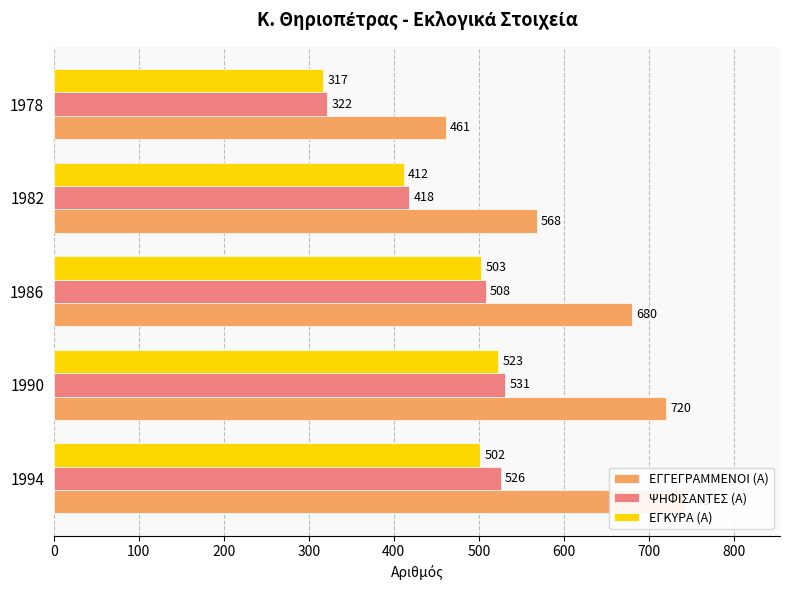

What is the greatest value displayed?

743